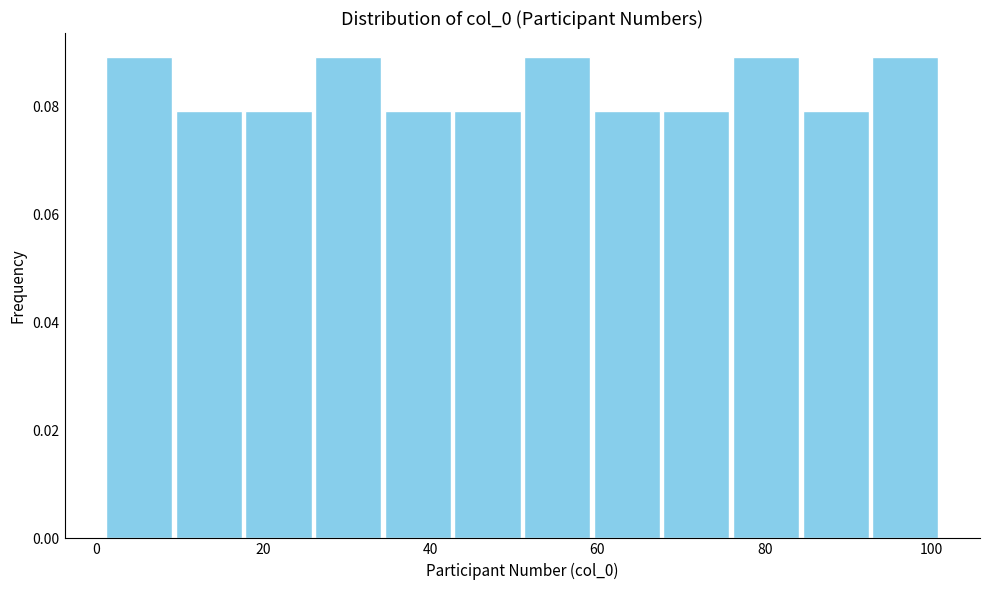

How tall is the bar that spans 92 to 102 on the x-axis? Neither the bar edges nor the heights are printed on the chart, so give them approximately, as read against the axes.

0.09